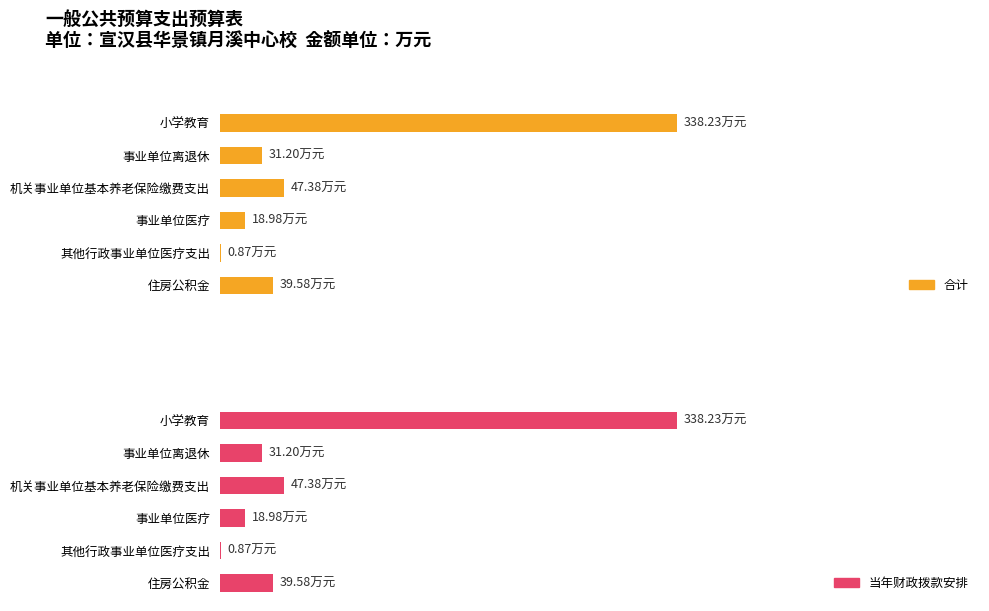

Which series has the largest range (max minus min)?

合计